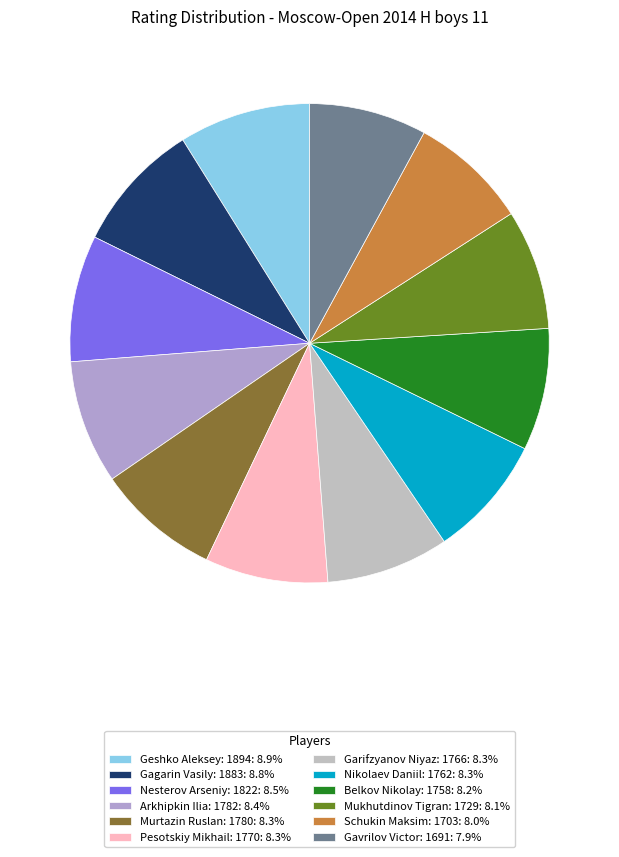

To the nearest percent, what is the average slice percentage?

8%